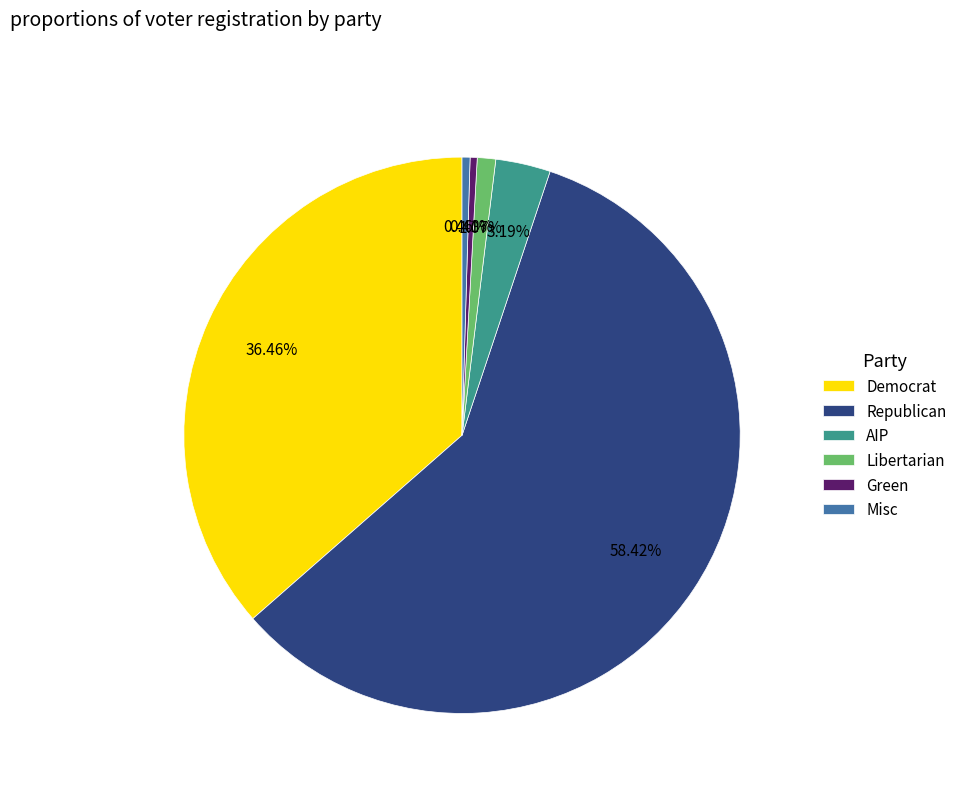

Does any single category account for the majority?

Yes